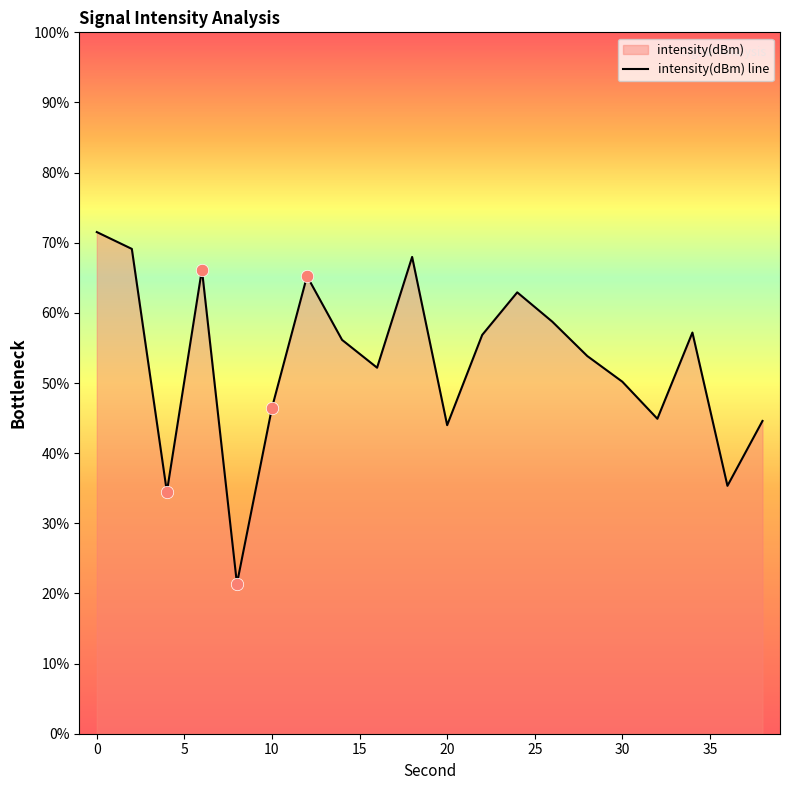

What is the change in value from 18 to 24?

-5.0